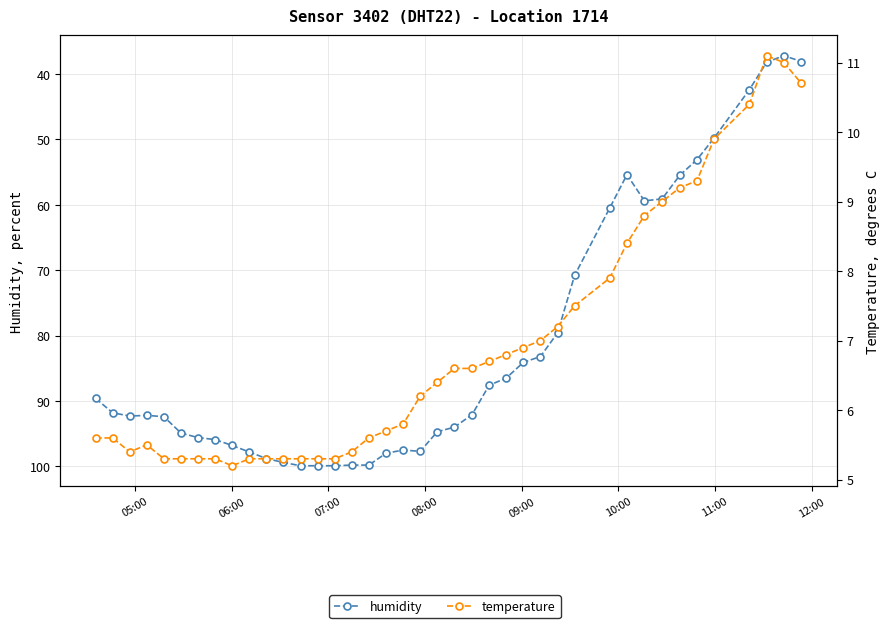

True or false: temperature has more than 2 points higher than both neighbors.

False